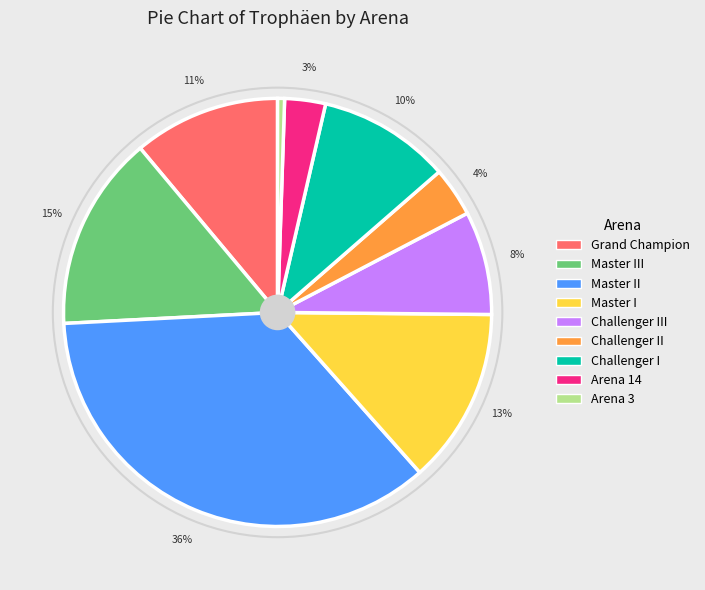

To the nearest percent, what is the average slice percentage?

11%